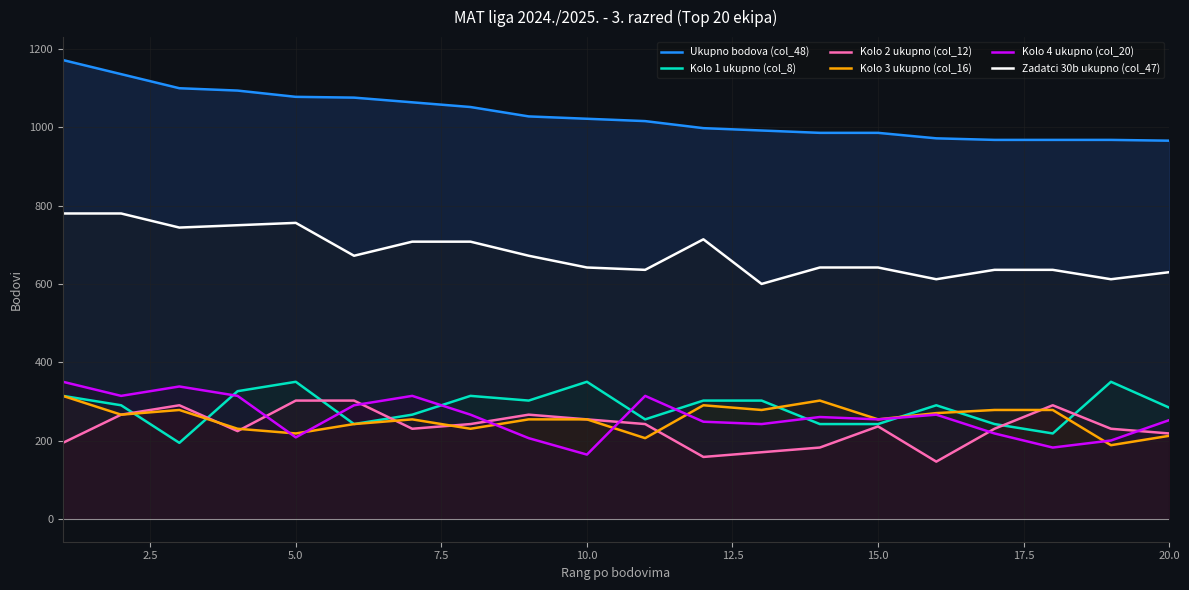

What is the lowest value of the Kolo 1 ukupno (col_8) series?

194